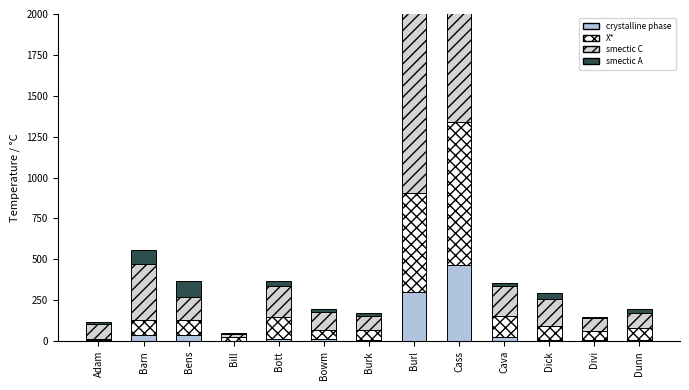

At how many categories does at least one series exceed 314?

3